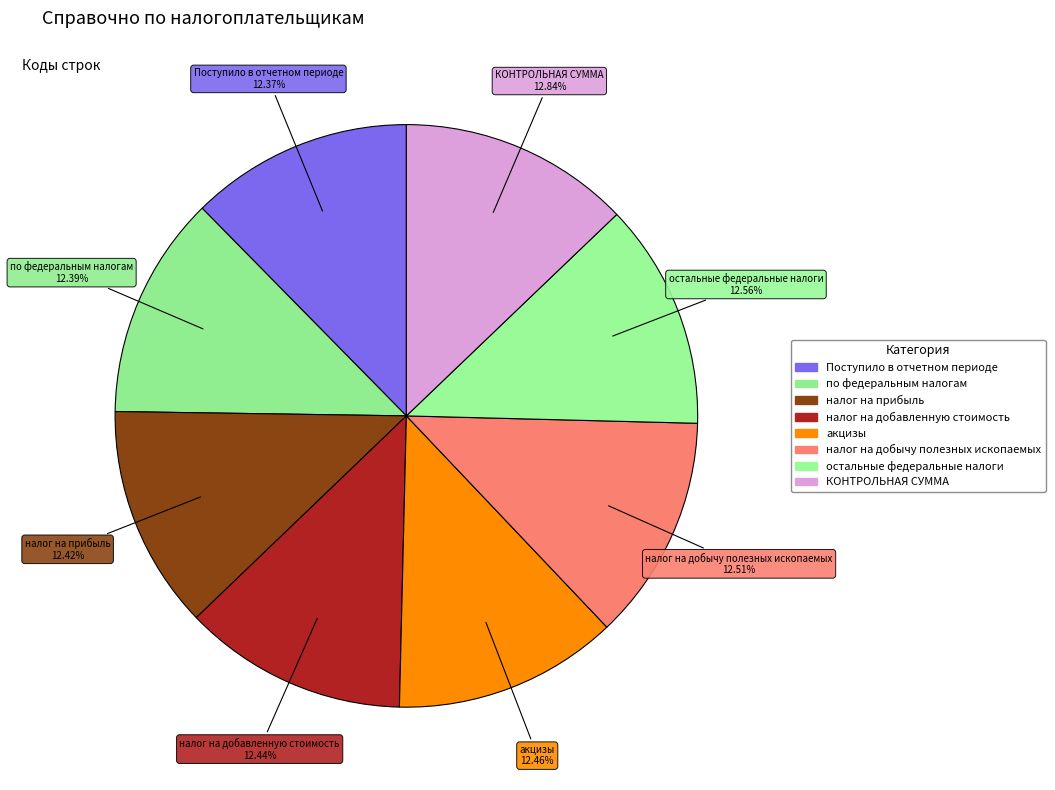

To the nearest percent, what portion does Поступило в отчетном периоде represent?

12%